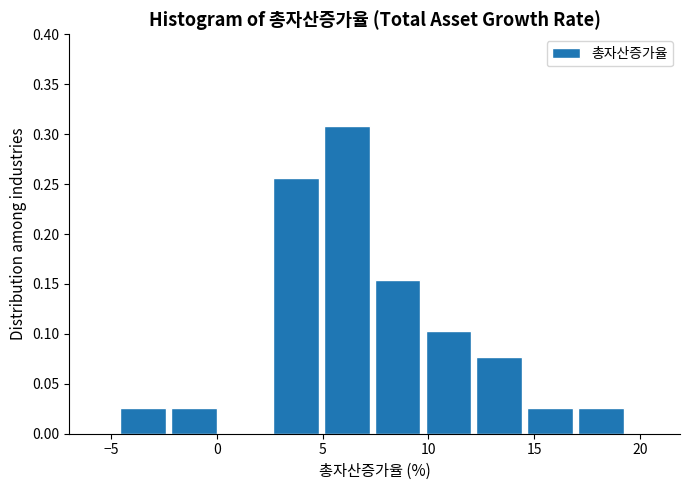

Reading left to right, list every bar in this chart as the range it spans on the x-axis followed by its height. Neither the bar edges nor the heights are printed on the chart, so give them approximately, as read against the axes.

-4.5 to -2.0: 0.025
-2.0 to 0.0: 0.025
0.0 to 2.5: 0
2.5 to 5.0: 0.255
5.0 to 7.5: 0.310
7.5 to 10.0: 0.155
10.0 to 12.5: 0.105
12.5 to 14.5: 0.075
14.5 to 17.0: 0.025
17.0 to 19.5: 0.025